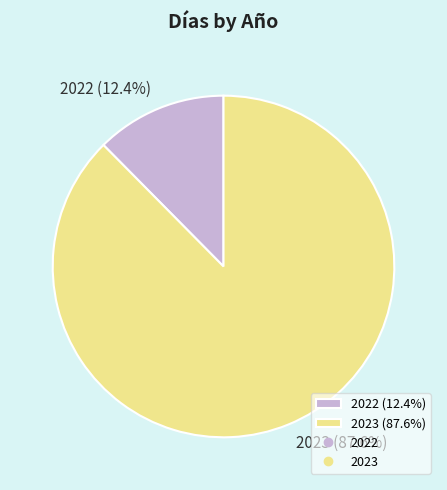

To the nearest percent, what is the average slice percentage?

50%